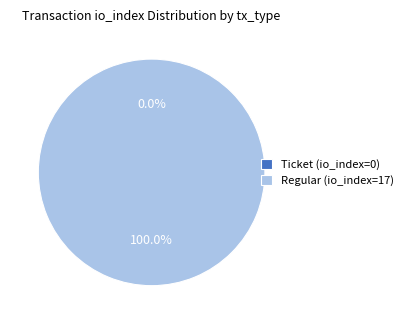

Is it true that Ticket (io_index=0) is 8% of the pie?

False